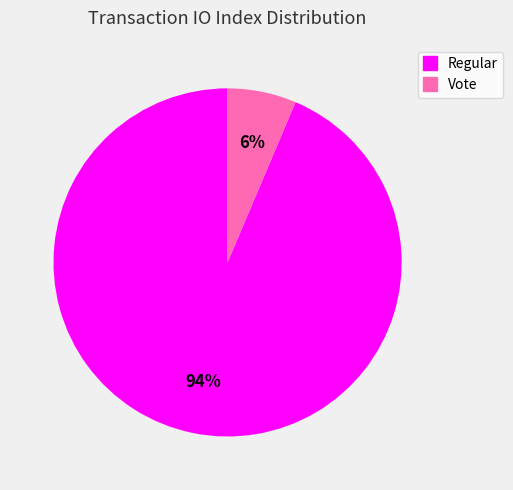

Rank the categories by value from lowest to highest.

Vote, Regular